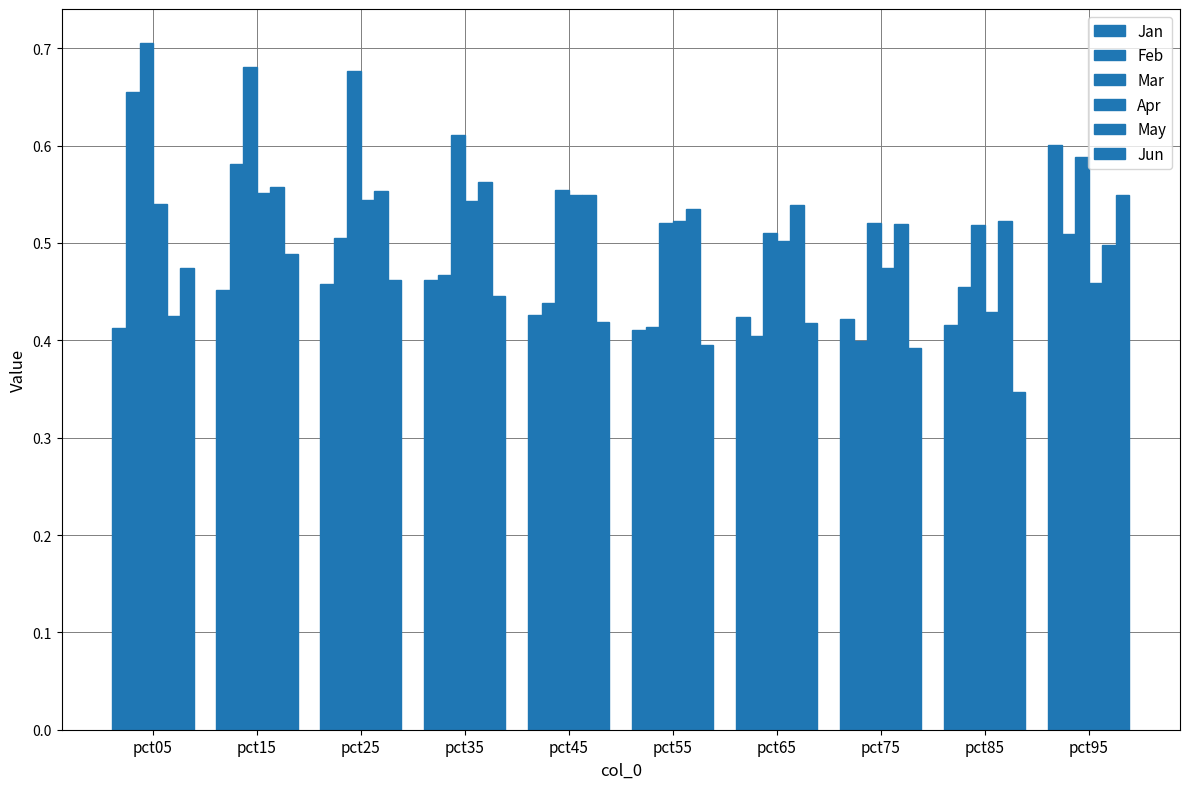

What is the value of the Apr bar at the 9th from the left?

0.4